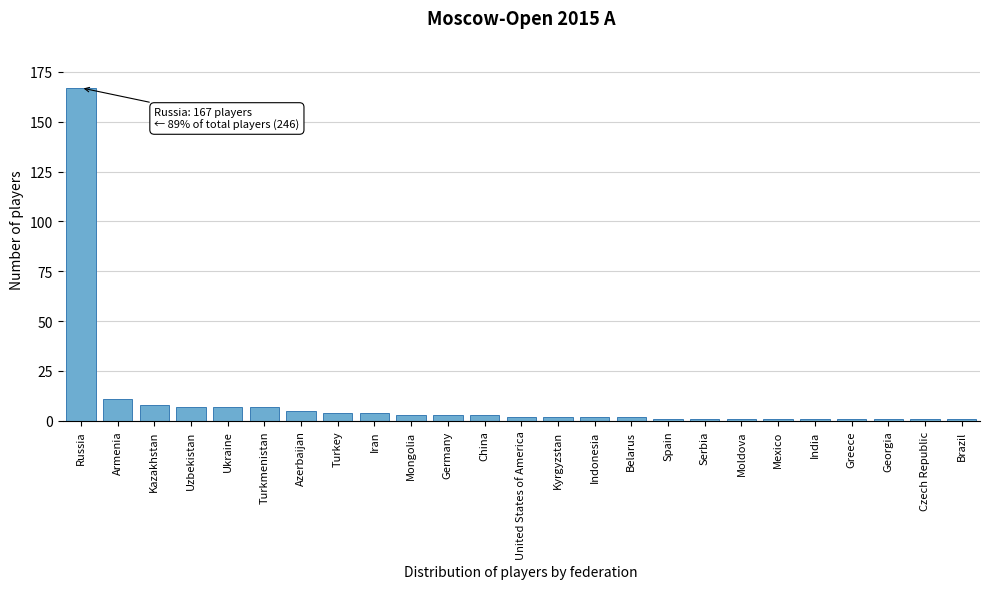

Reading left to right, what are all the values shown in this chart?

Russia=167	Armenia=11	Kazakhstan=8	Uzbekistan=7	Ukraine=7	Turkmenistan=7	Azerbaijan=5	Turkey=4	Iran=4	Mongolia=3	Germany=3	China=3	United States of America=2	Kyrgyzstan=2	Indonesia=2	Belarus=2	Spain=1	Serbia=1	Moldova=1	Mexico=1	India=1	Greece=1	Georgia=1	Czech Republic=1	Brazil=1